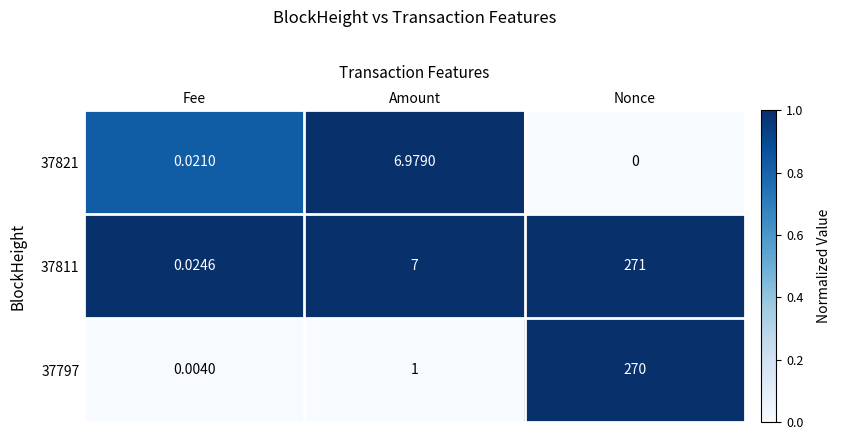

Is the value of 37811 at Amount greater than the value of 37821 at Nonce?

Yes